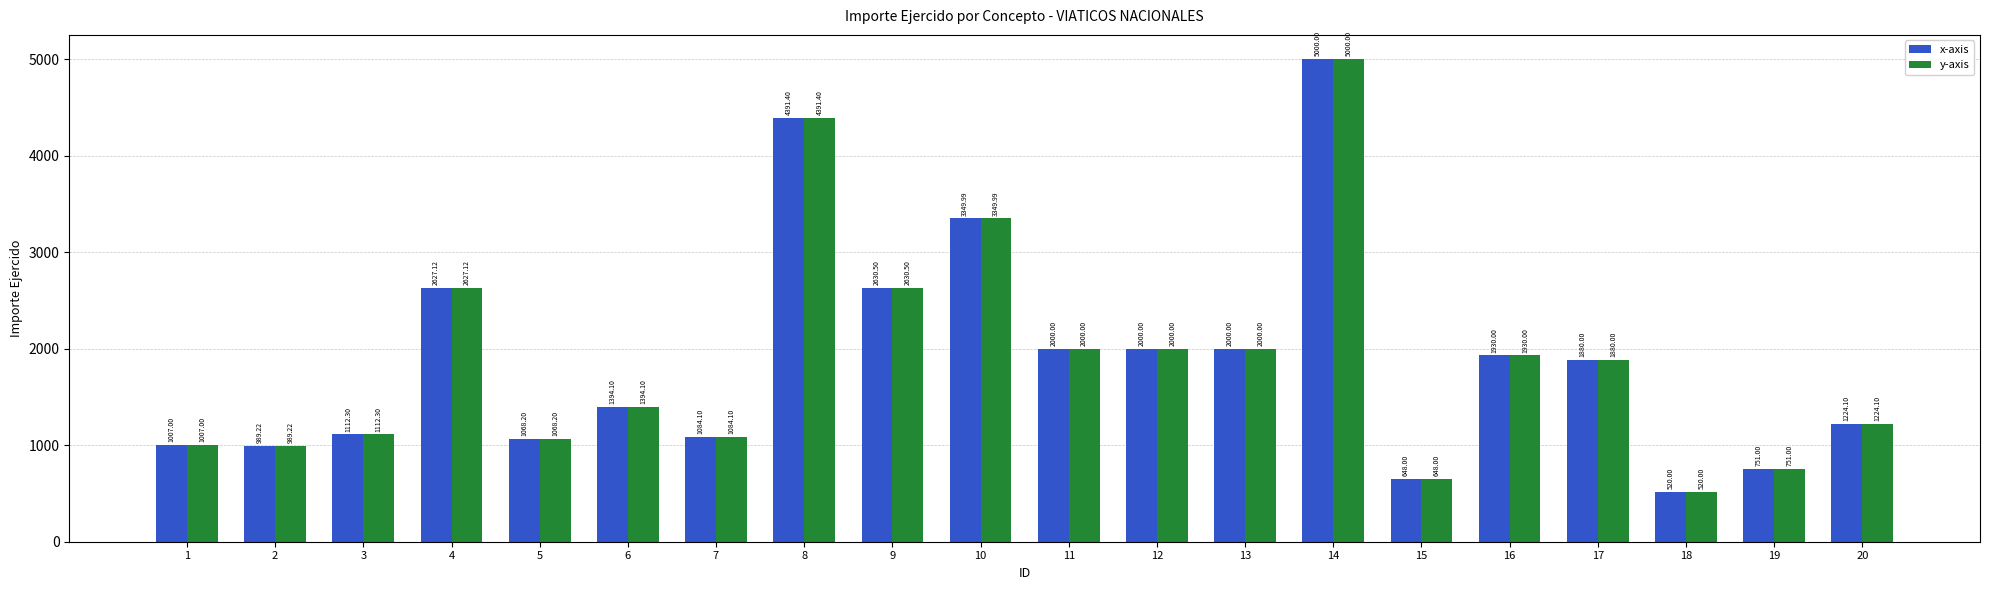

How many groups of bars are there?

20